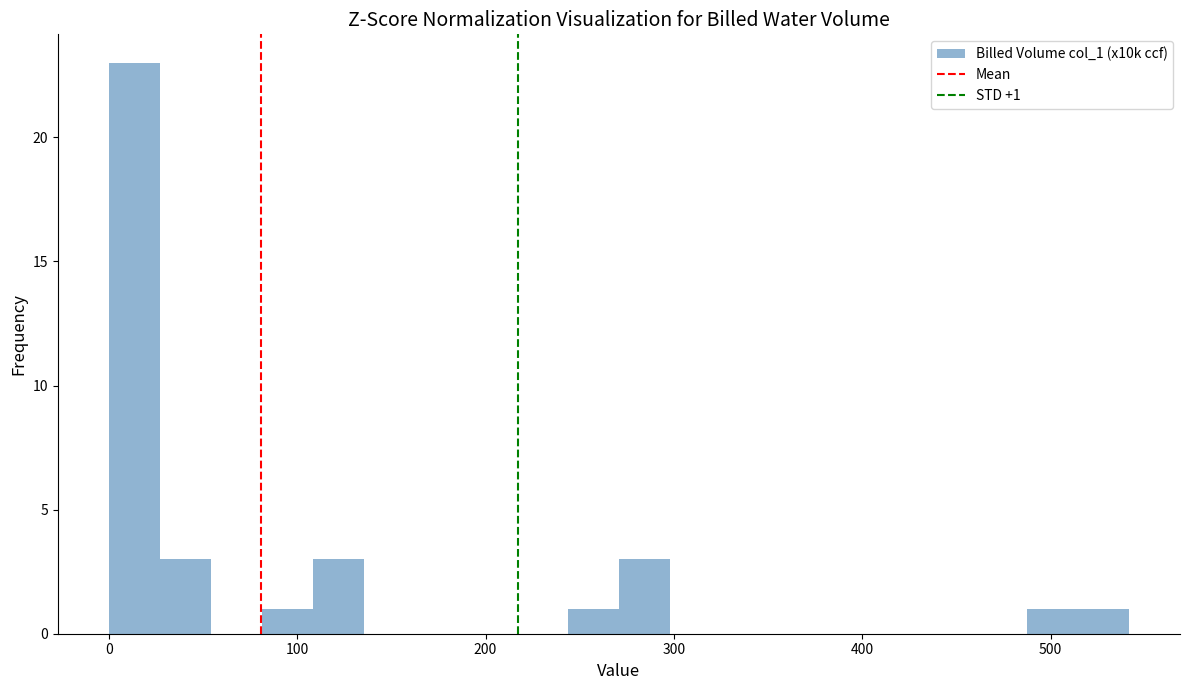

Read against the x-axis, roughly where is the centre of the tallest bar?

10